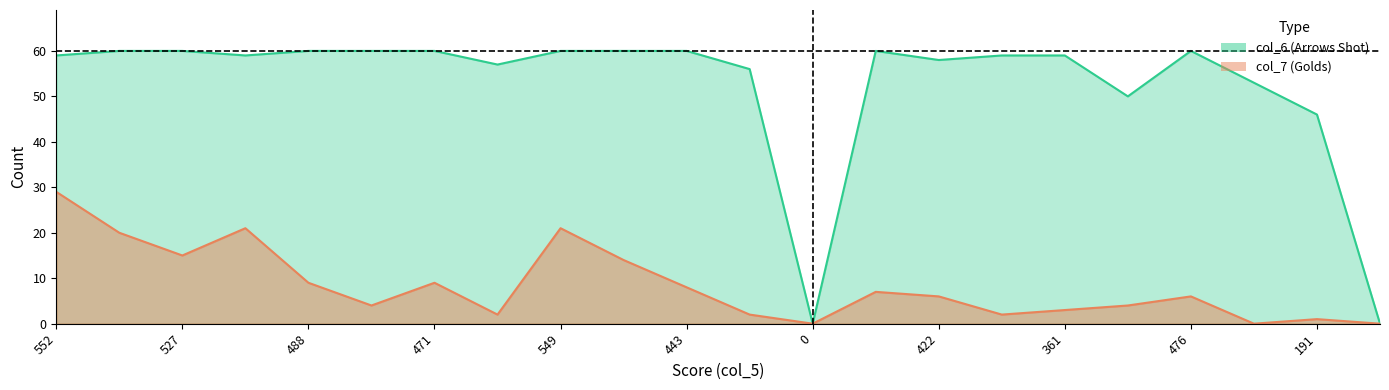

What is the difference between the maximum and minimum values in the col_6 series?

60